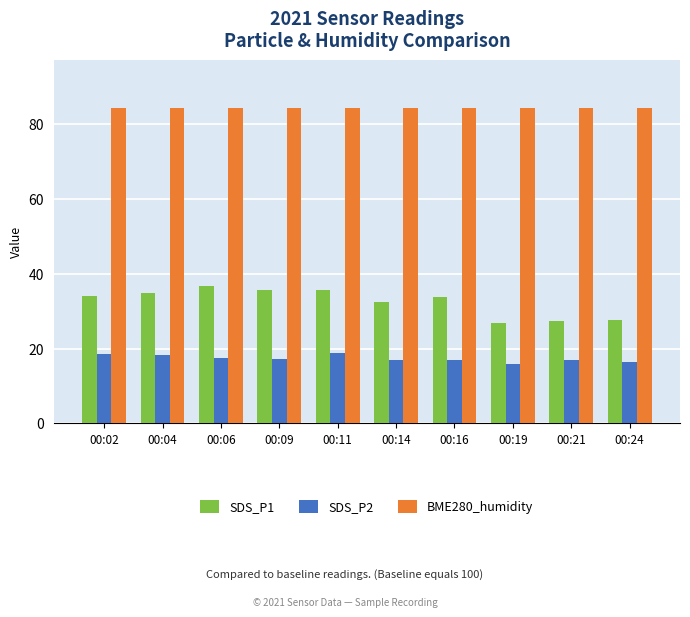

What is the difference between the maximum and minimum values in the SDS_P2 series?

2.9